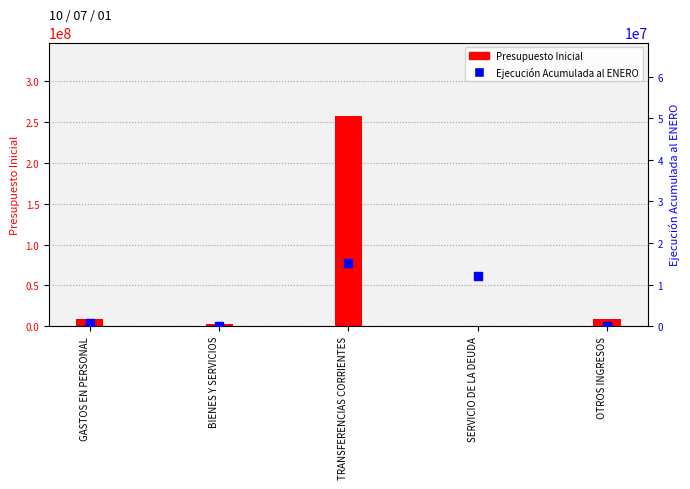

What are all the series names shown in the legend?

Presupuesto Inicial, Ejecución Acumulada al ENERO